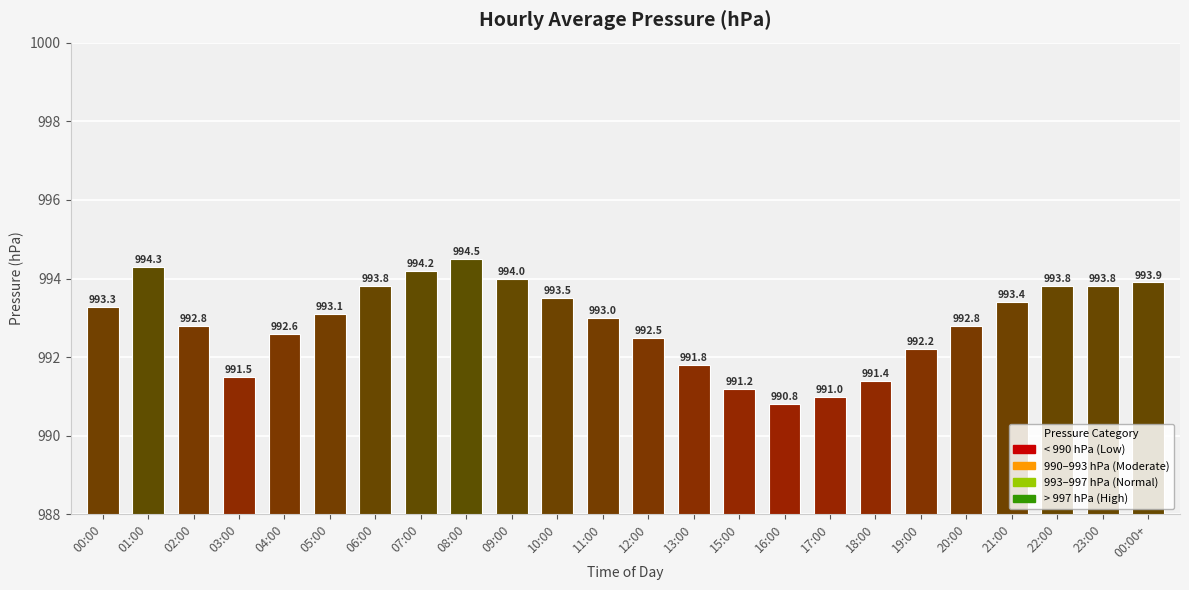

What is the difference between the values at 02:00 and 17:00?

1.8